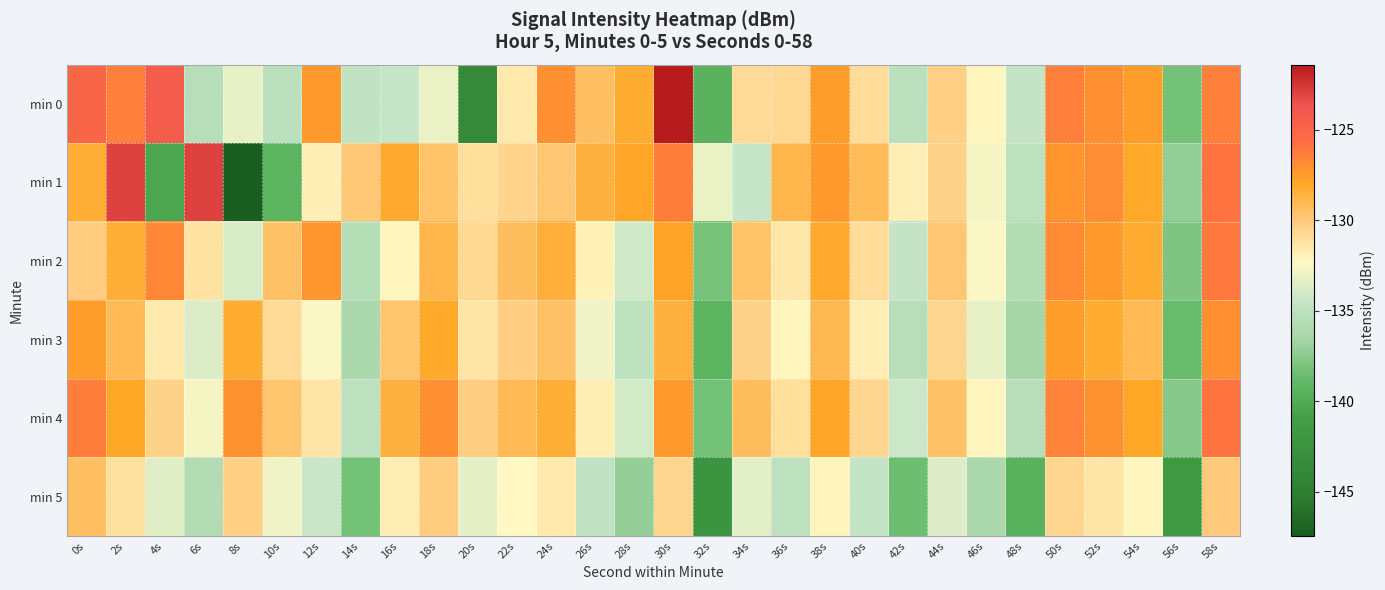

What is the total value across all series at 24s?

-774.8